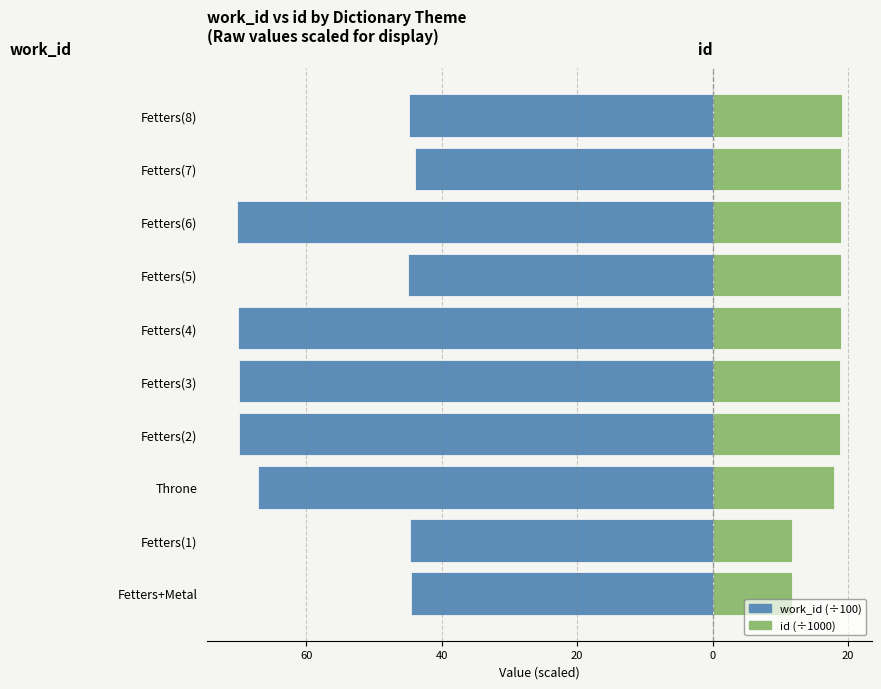

Rank the series by their average value, from highest to lowest.

id (÷1000), work_id (÷100)